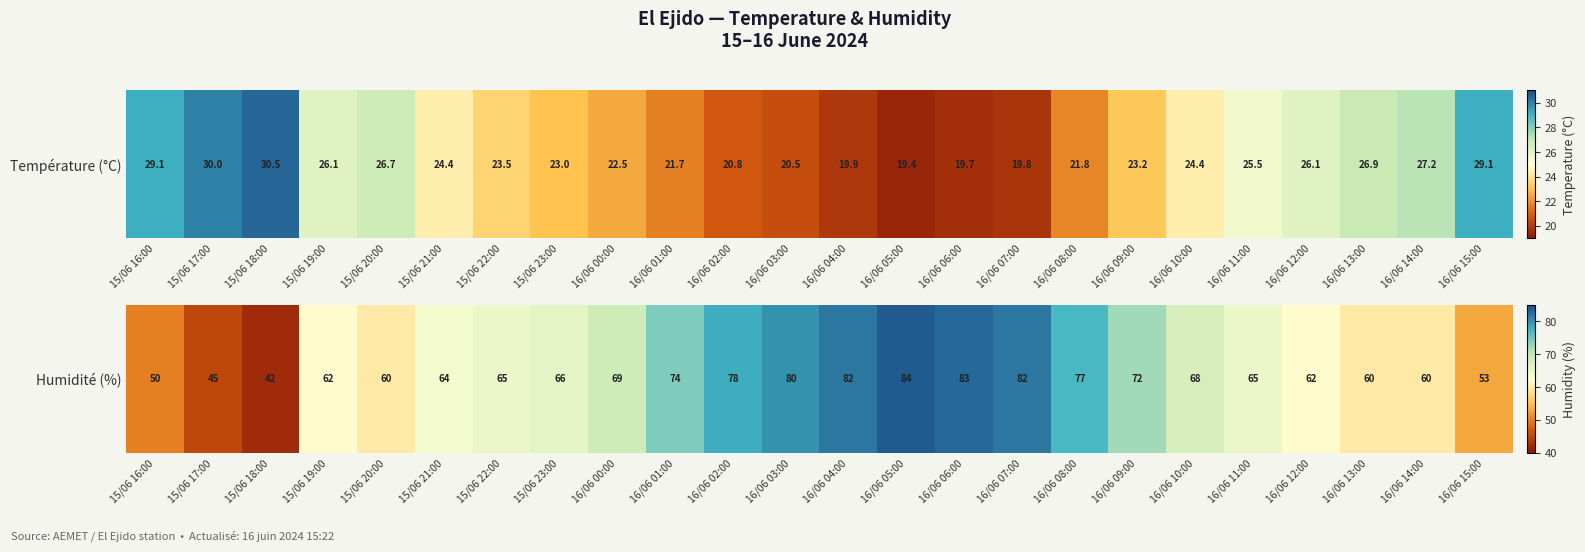

Where does the data first go above 66?

16/06 00:00